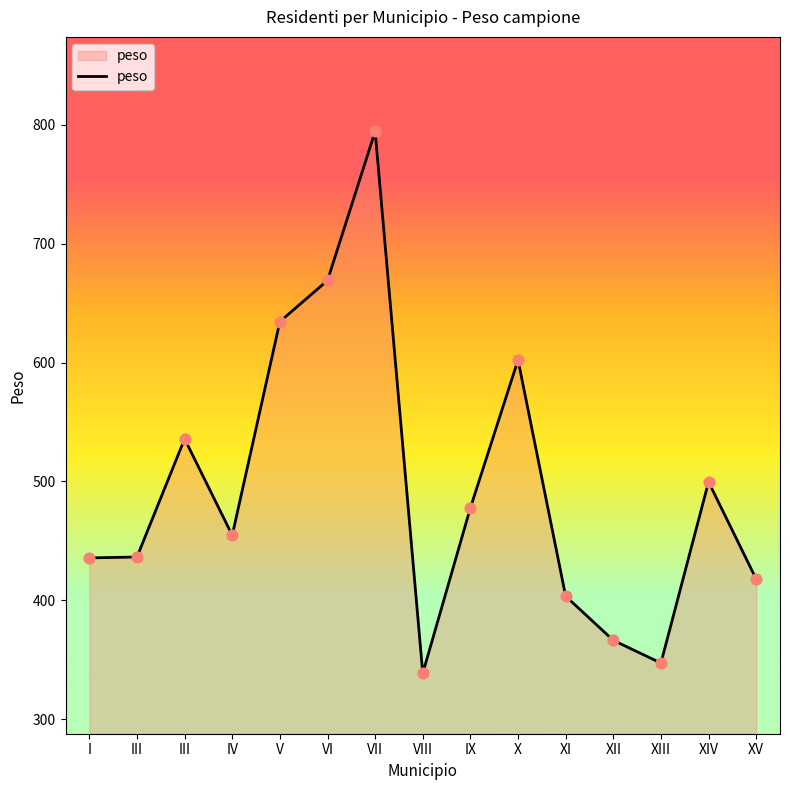

What is the ratio of the value at III to the value at VIII?

1.6